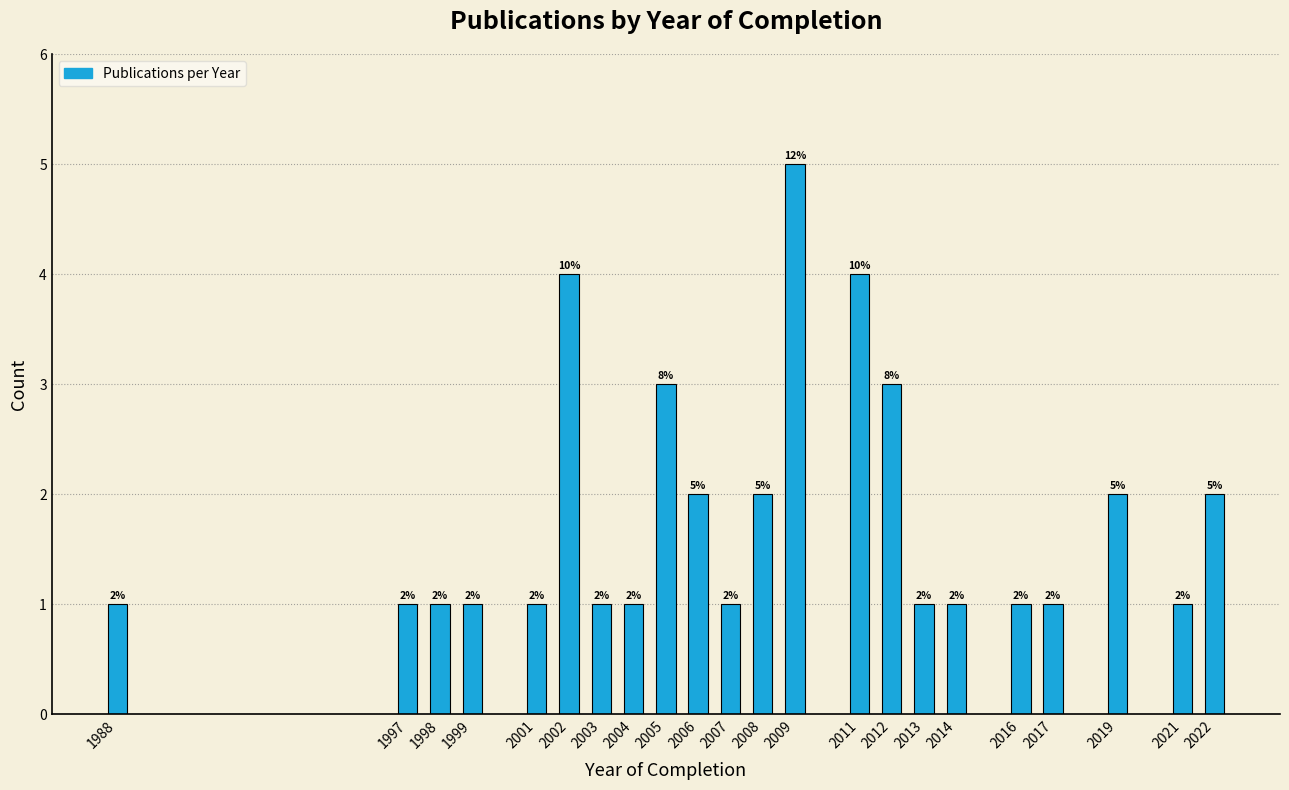

Reading left to right, list all the values displayed in this chart.

1988=1	1997=1	1998=1	1999=1	2001=1	2002=4	2003=1	2004=1	2005=3	2006=2	2007=1	2008=2	2009=5	2011=4	2012=3	2013=1	2014=1	2016=1	2017=1	2019=2	2021=1	2022=2